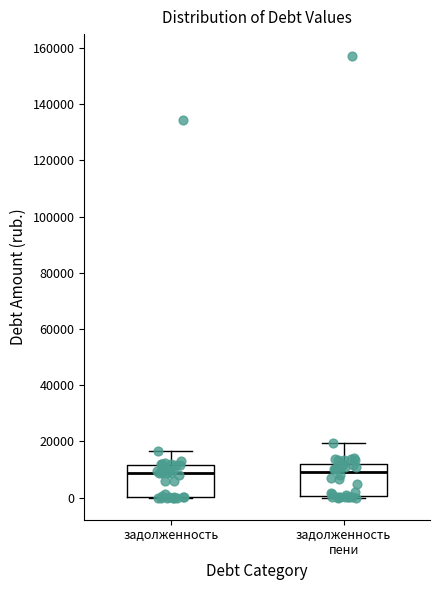

Where is the lower edge of the box for задолженность пени on the y-axis? The values are not printed on the chart, so give them approximately, as read against the axis.

0